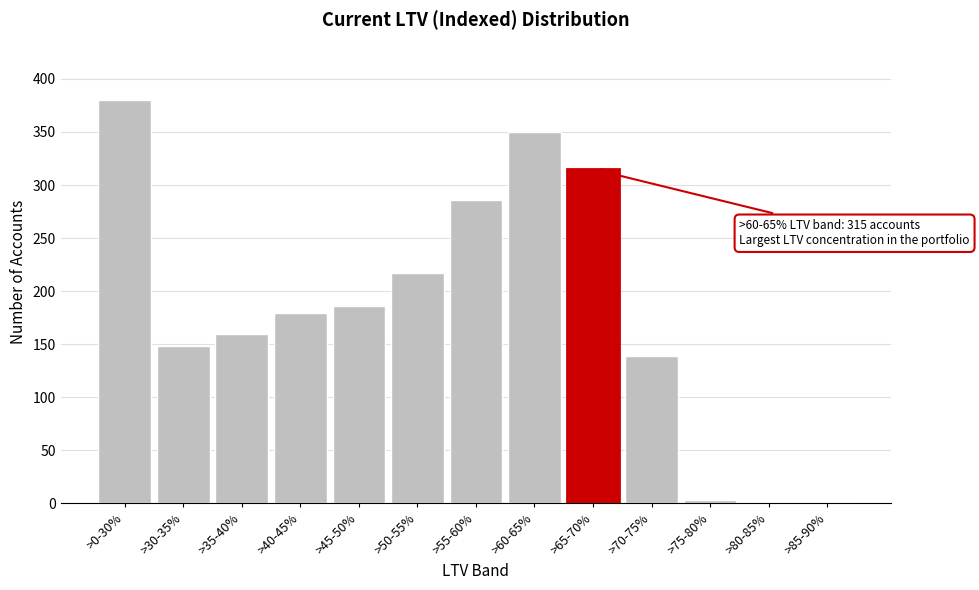

Reading left to right, what are all the values shown in this chart?

>0-30%=380	>30-35%=148	>35-40%=160	>40-45%=179	>45-50%=186	>50-55%=217	>55-60%=286	>60-65%=350	>65-70%=315	>70-75%=139	>75-80%=3	>80-85%=1	>85-90%=1